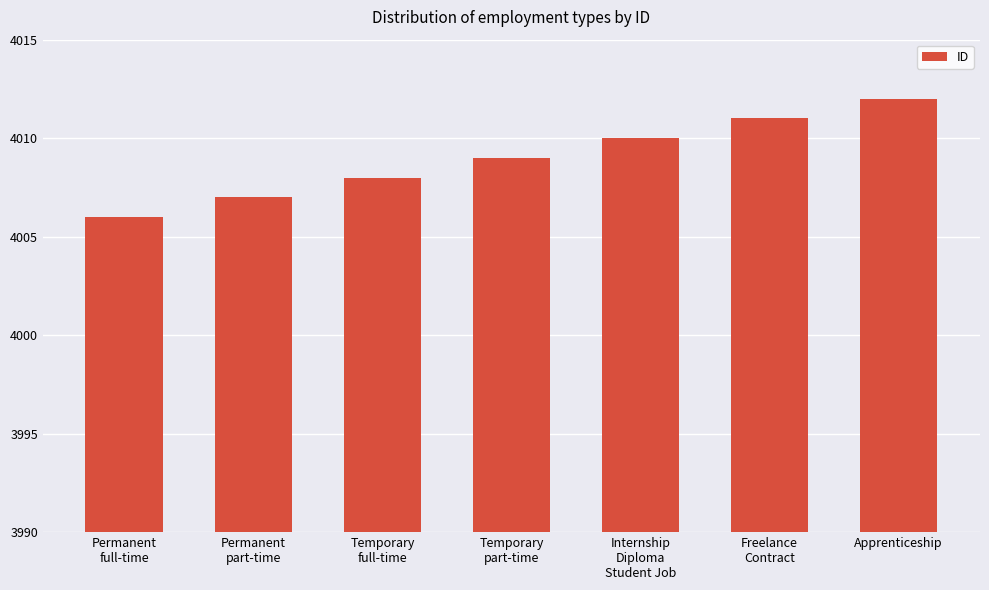

Which label corresponds to the largest value in the chart?

Apprenticeship